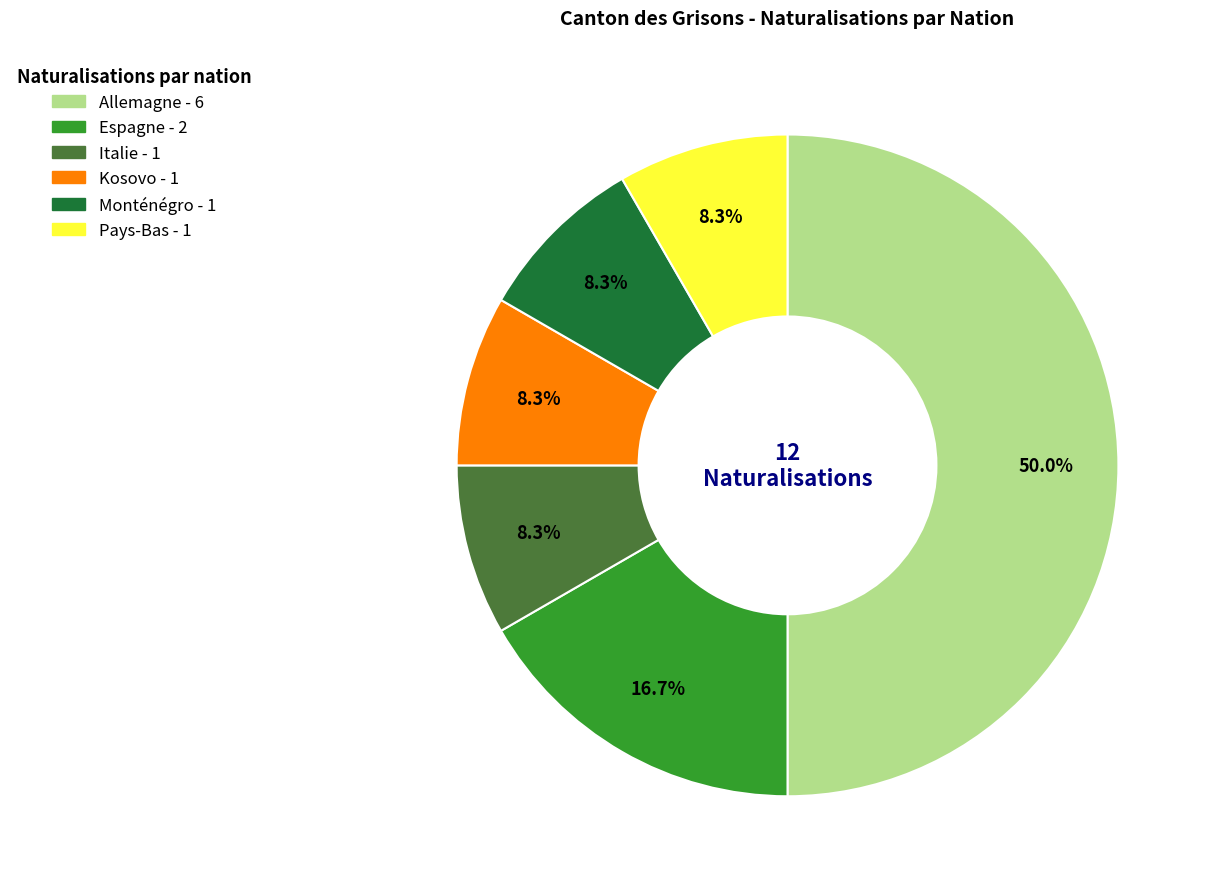

Does Pays-Bas account for over 50% of the chart?

No